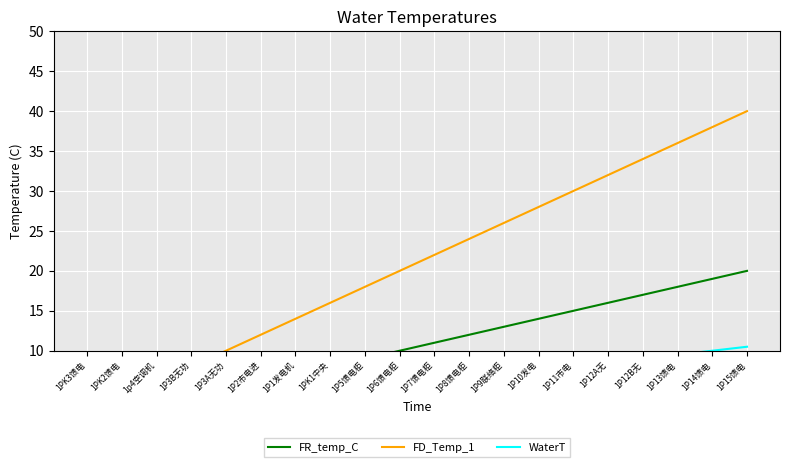

Between 1P15馈电 and 1P14馈电, which is larger?

1P15馈电